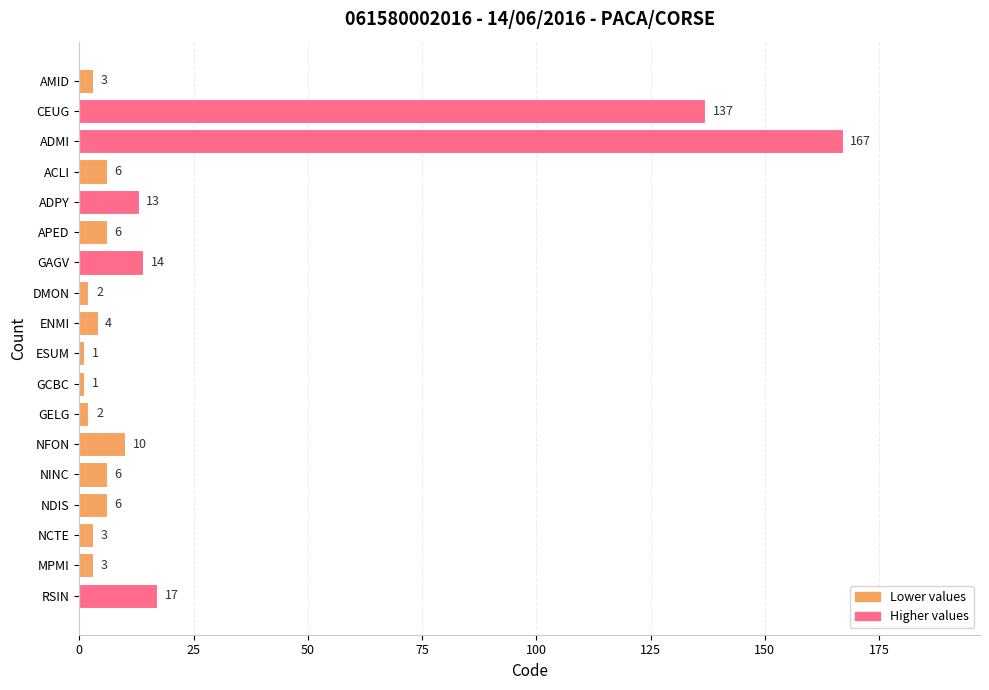

What is the difference between the values at NINC and NCTE?

3